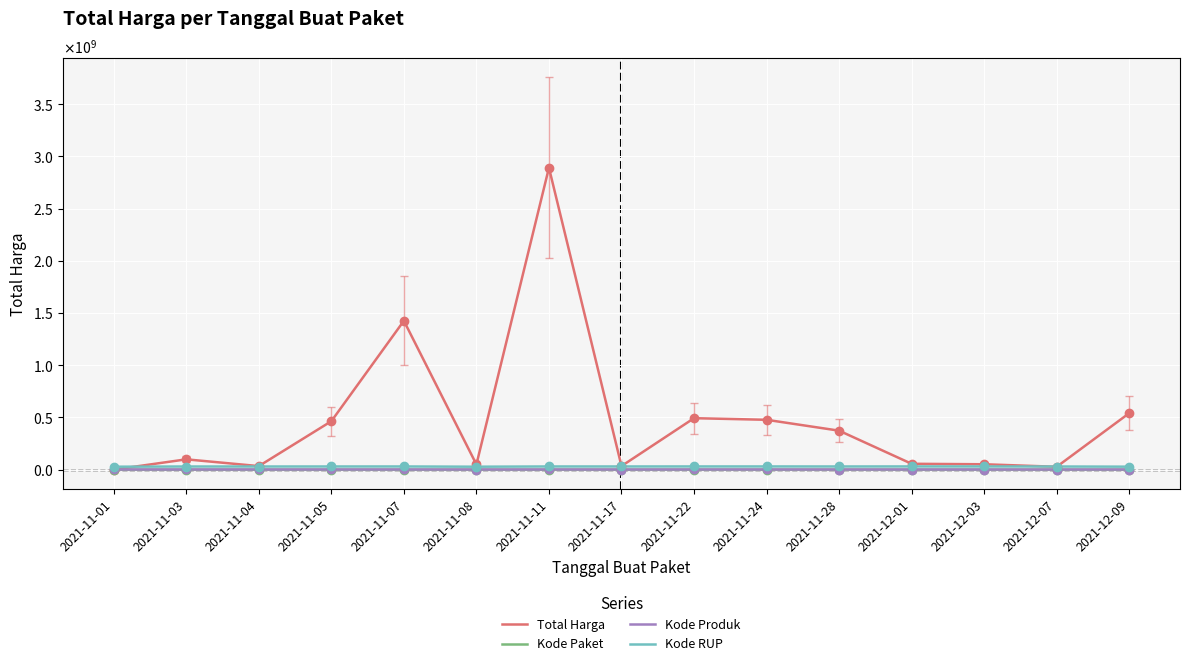

At which label does Kode Produk reach its peak?

2021-11-05